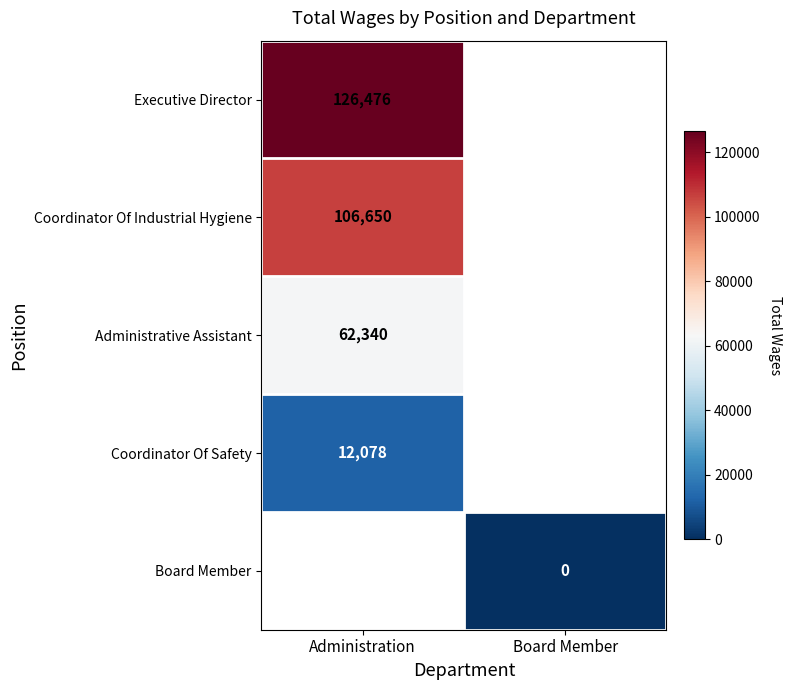

True or false: Administrative Assistant has a value of 62340 at Administration.

True